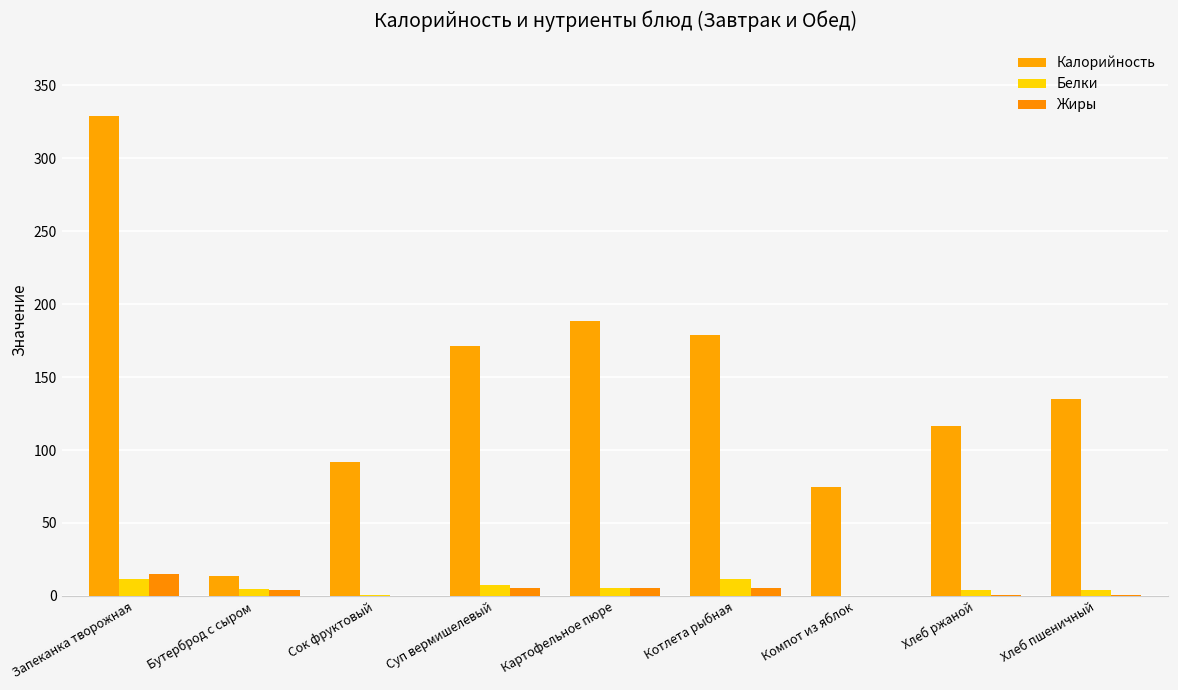

At how many categories does at least one series exceed 61?

8